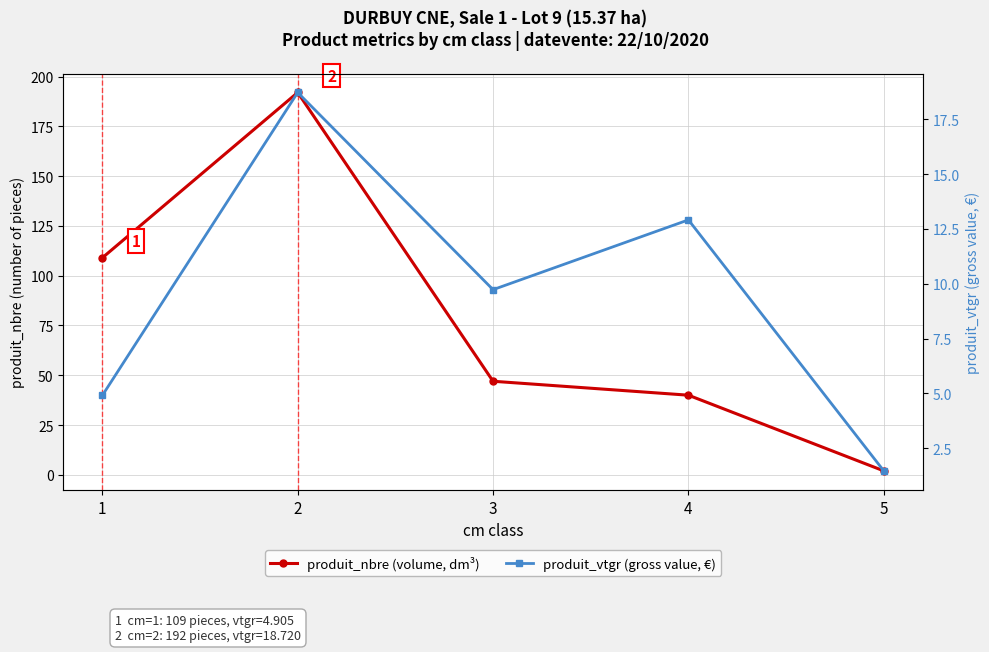

What is the minimum value for produit_nbre (volume, dm³)?

2.0